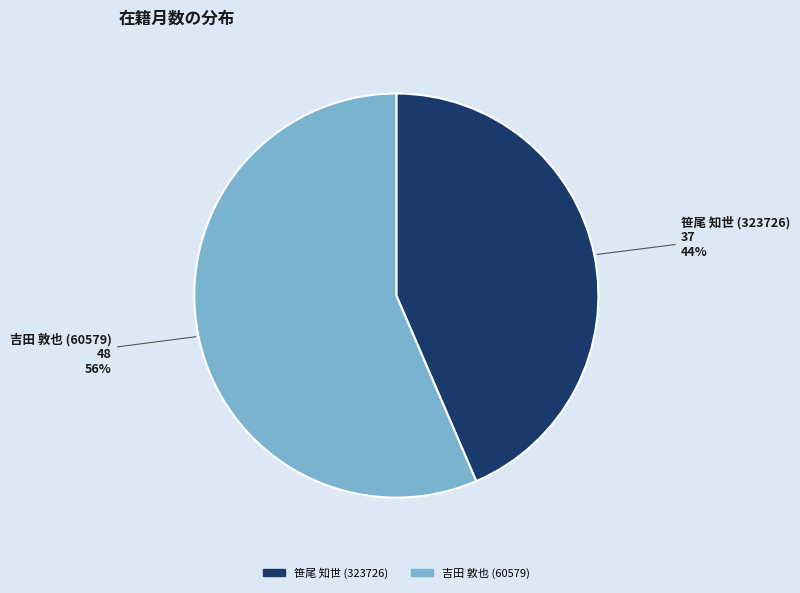

To the nearest percent, what is the combined percentage of 笹尾 知世 (323726) and 吉田 敦也 (60579)?

100%